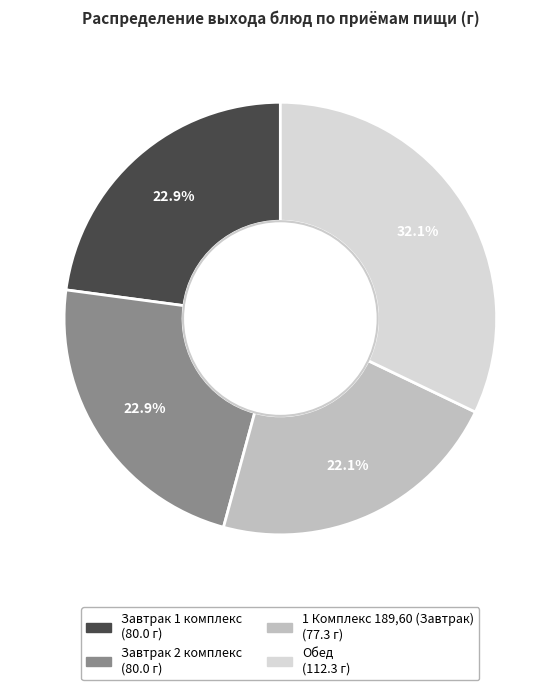

Do 1 Комплекс 189,60 (Завтрак) and Завтрак 2 комплекс together represent more than half of the pie?

No